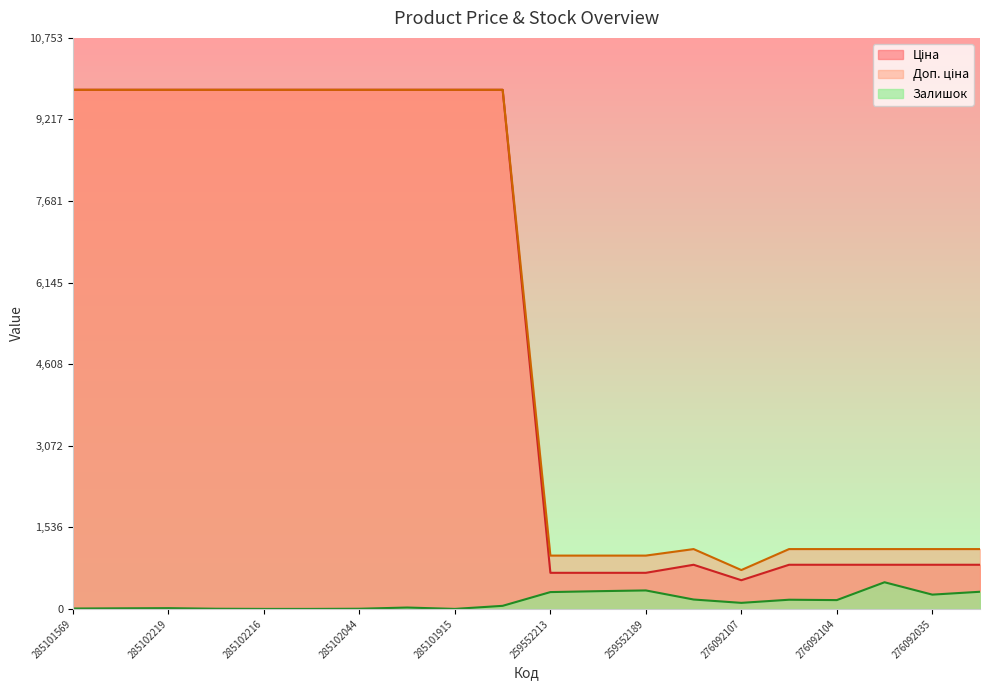

At how many categories does at least one series exceed 4256?

10